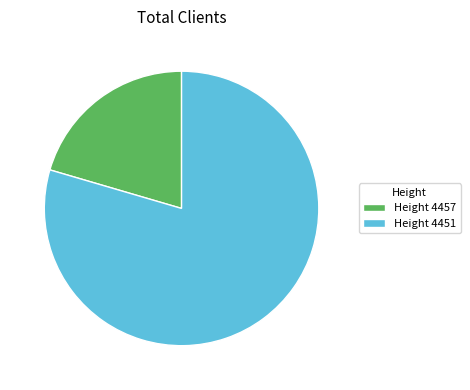

Is the sum of Height 4451 and Height 4457 greater than half?

Yes